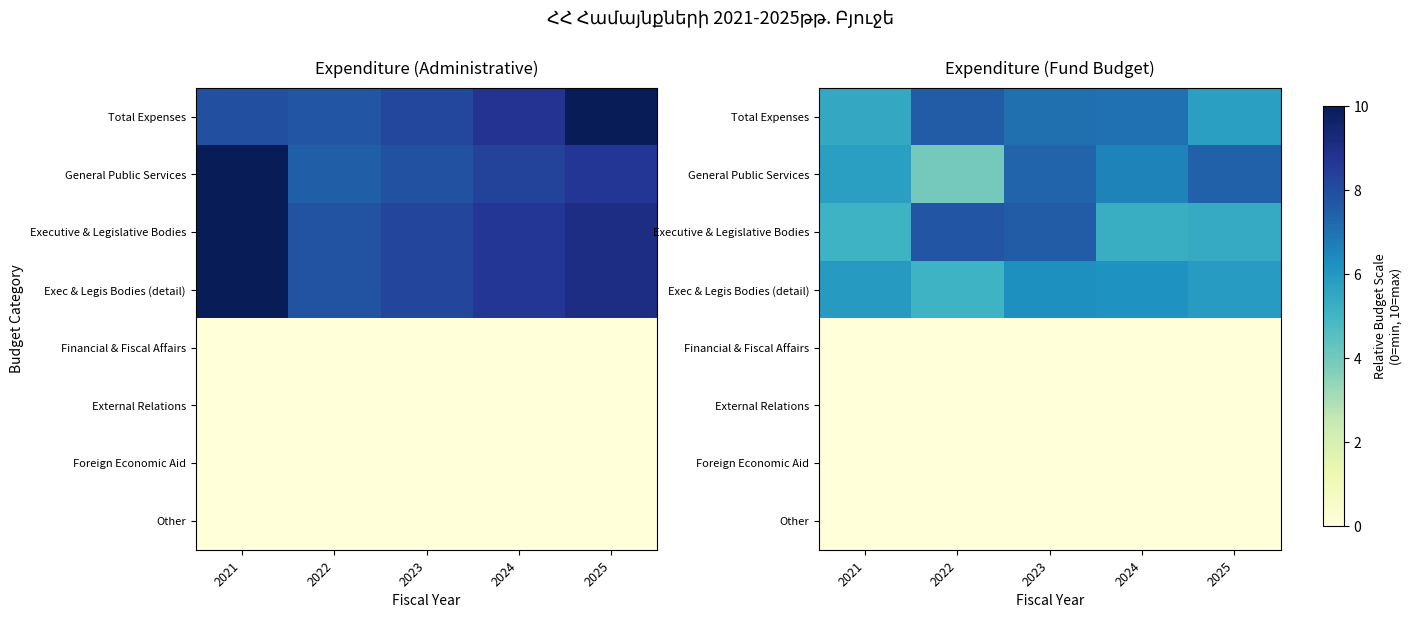

Where is Foreign Economic Aid nearest to the value 0?

2021